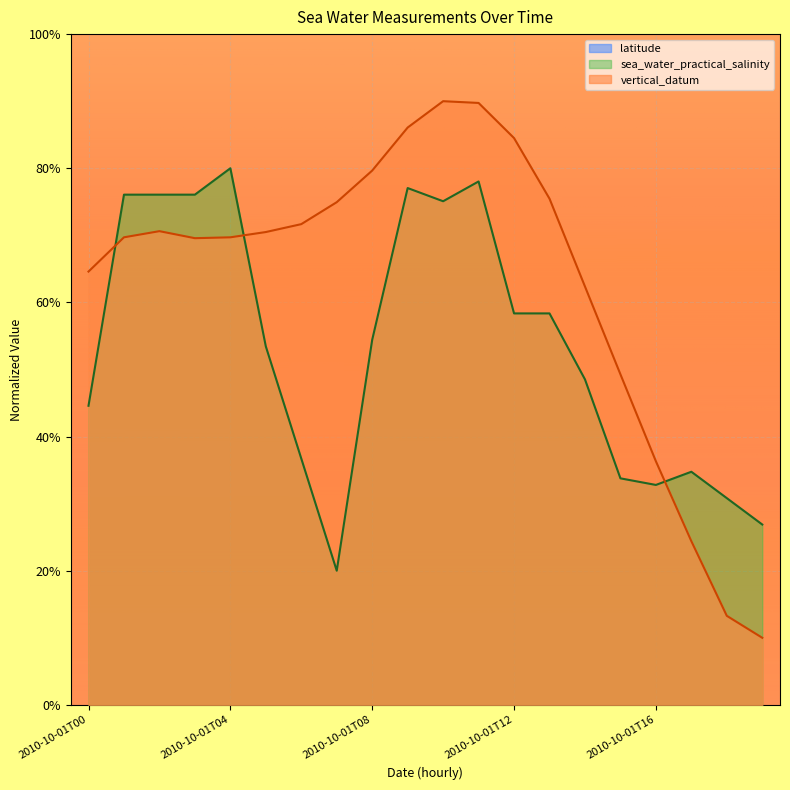

Where does the vertical_datum series first go above 70?

2010-10-01T02